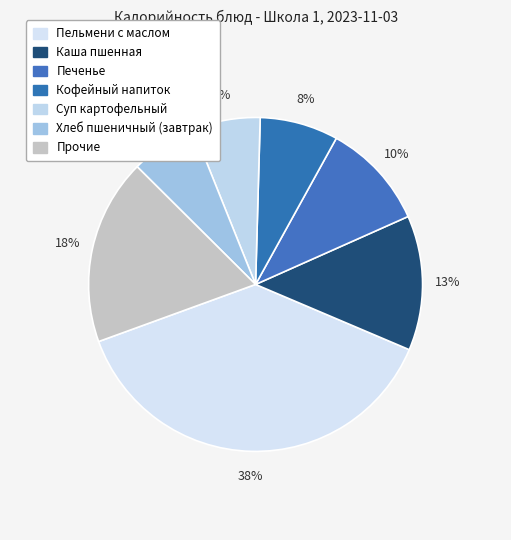

How many segments does this pie chart have?

7